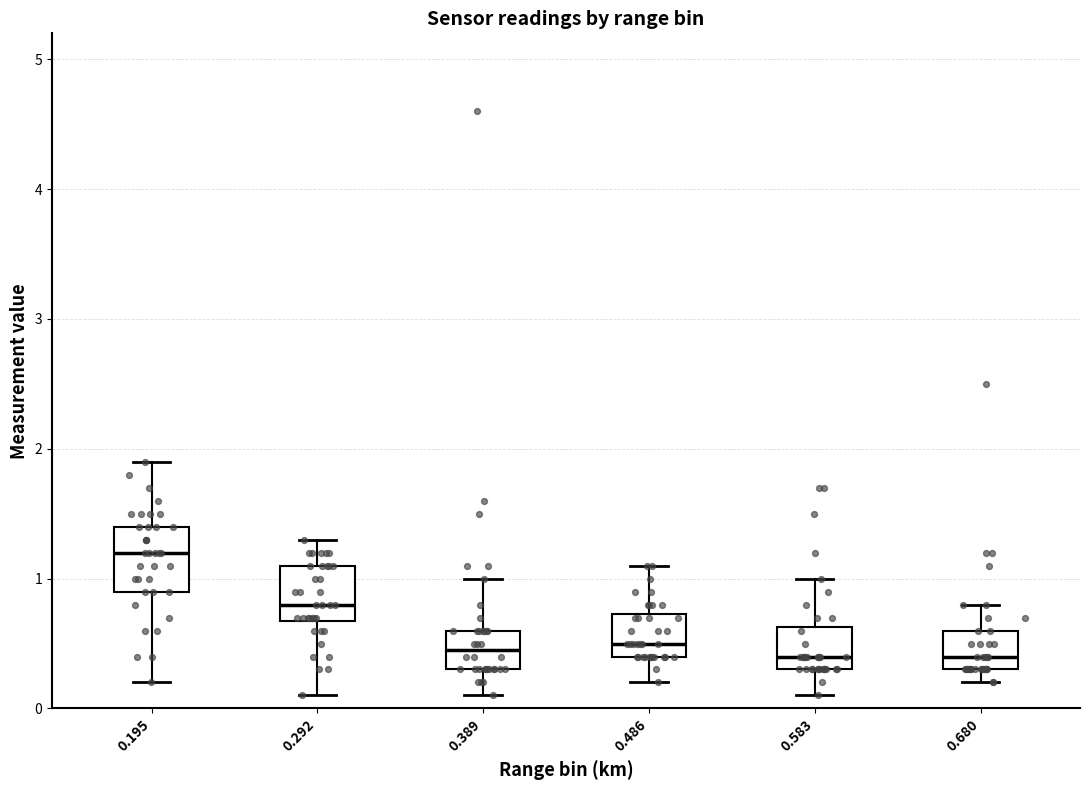

Reading left to right, read every box against the y-axis: the position of its median line, the range the box covers, and the ends of its whiskers. The values are not printed on the chart, so give them approximately, as read against the axis.

0.195: median 1.2, box 0.9 to 1.4, whiskers 0.2 to 1.9
0.292: median 0.8, box 0.7 to 1.1, whiskers 0.1 to 1.3
0.389: median 0.5, box 0.3 to 0.6, whiskers 0.1 to 1.0
0.486: median 0.5, box 0.4 to 0.7, whiskers 0.2 to 1.1
0.583: median 0.4, box 0.3 to 0.6, whiskers 0.1 to 1.0
0.680: median 0.4, box 0.3 to 0.6, whiskers 0.2 to 0.8